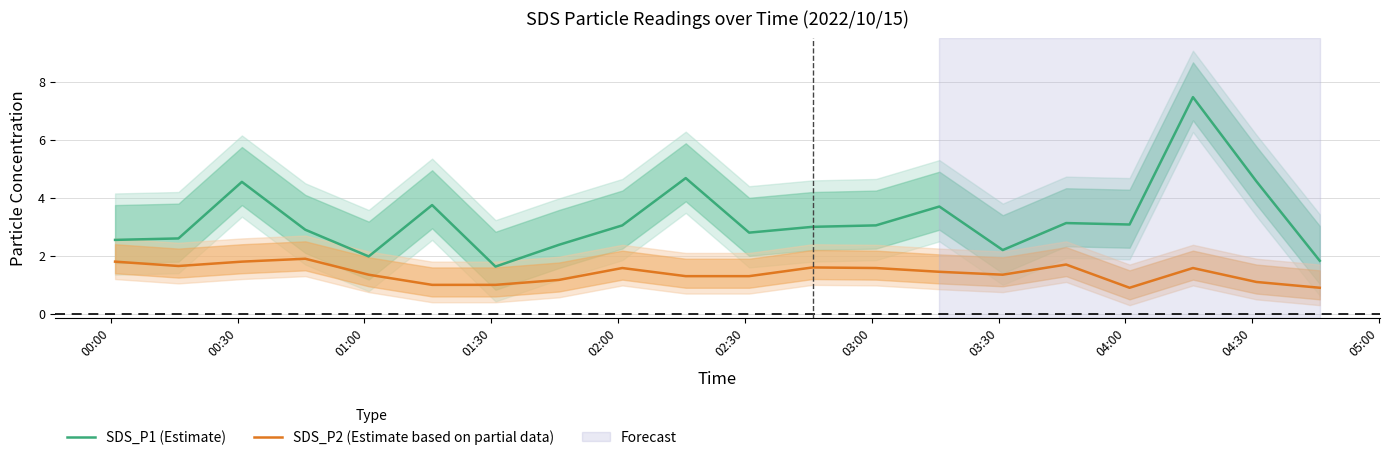

True or false: SDS_P2 (Estimate based on partial data) and SDS_P1 (Estimate) cross at least once.

False